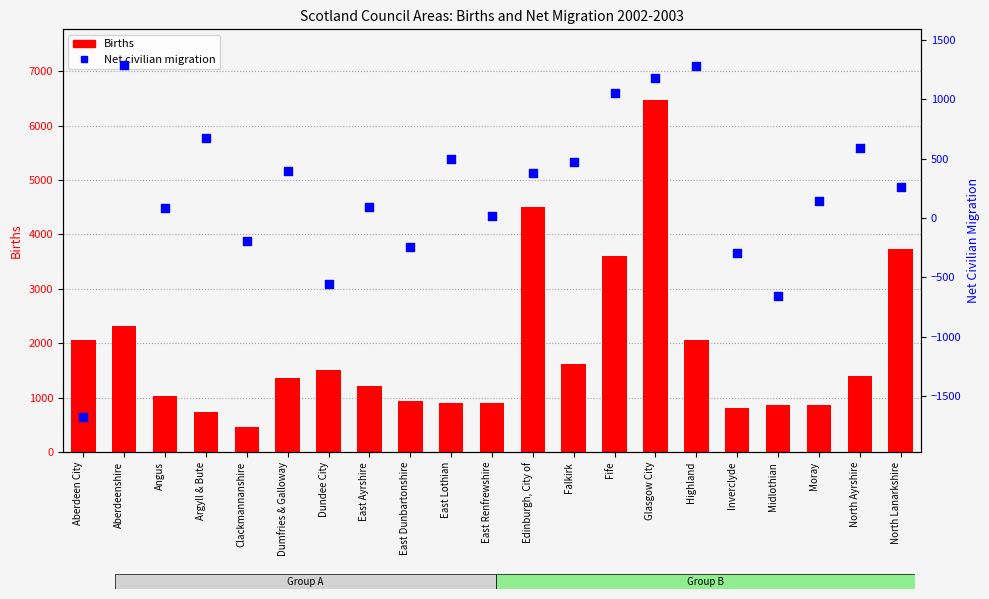

At which category is the sum across all series the highest?

Glasgow City